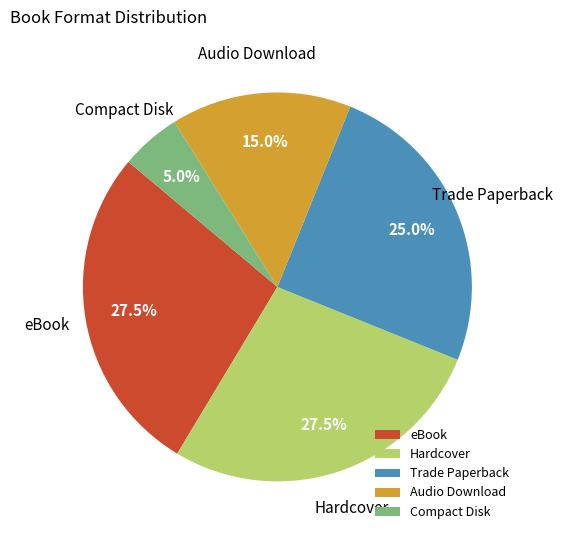

Does eBook account for over 50% of the chart?

No